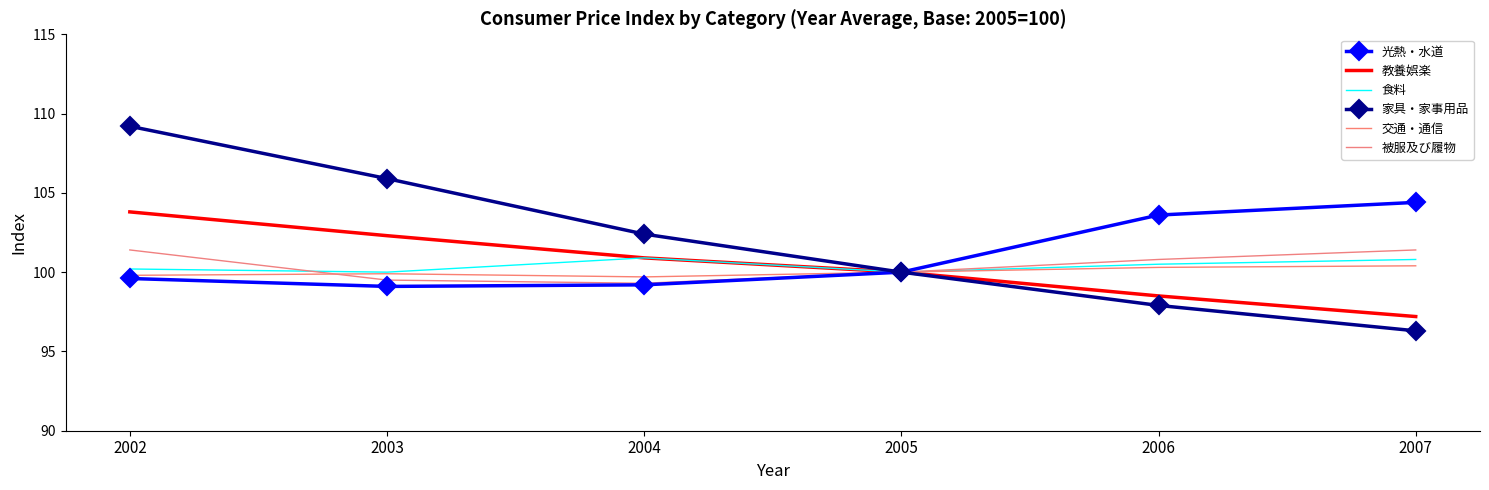

The 教養娯楽 series shows 102.3 at 2003. True or false?

True